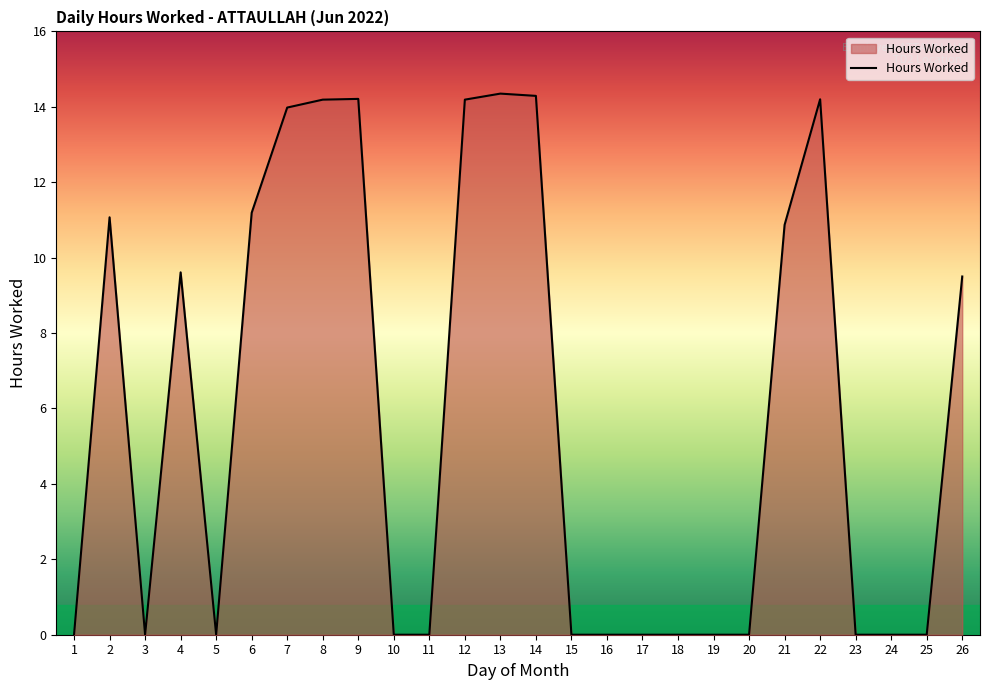

What is the difference between the values at 12 and 16?

14.2